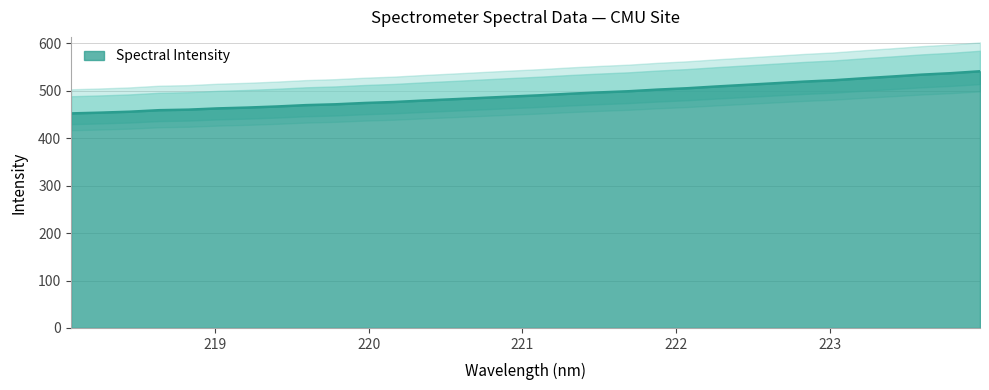

Which category has the lowest value across all series?

218.0596